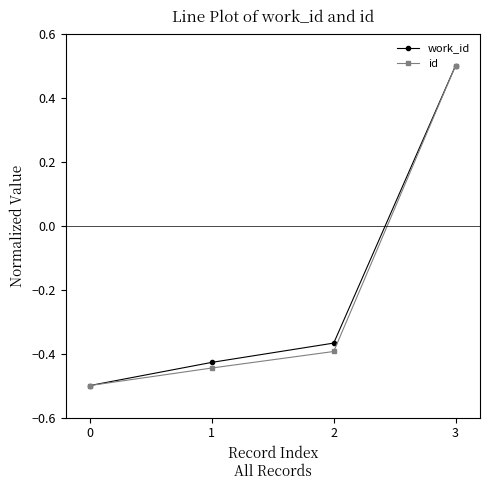

How many data points in work_id are above 0?

1